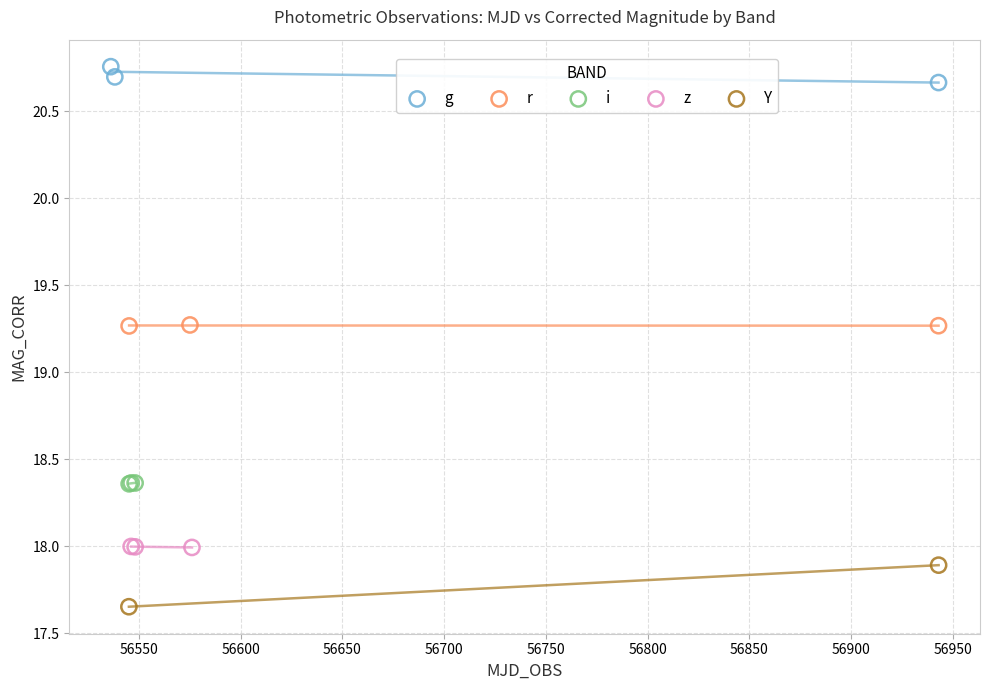

Which series has the largest Y range (max minus min)?

Y